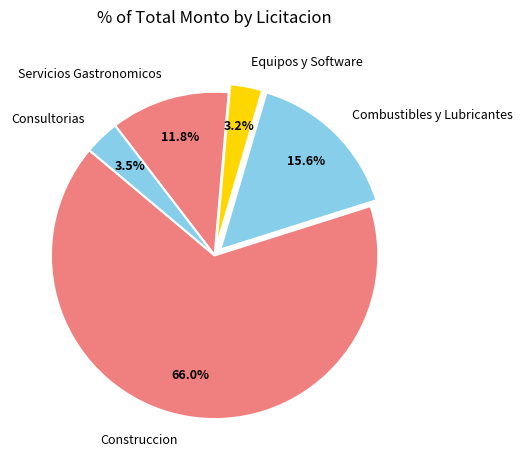

Which has a higher value, Combustibles y Lubricantes or Construccion?

Construccion